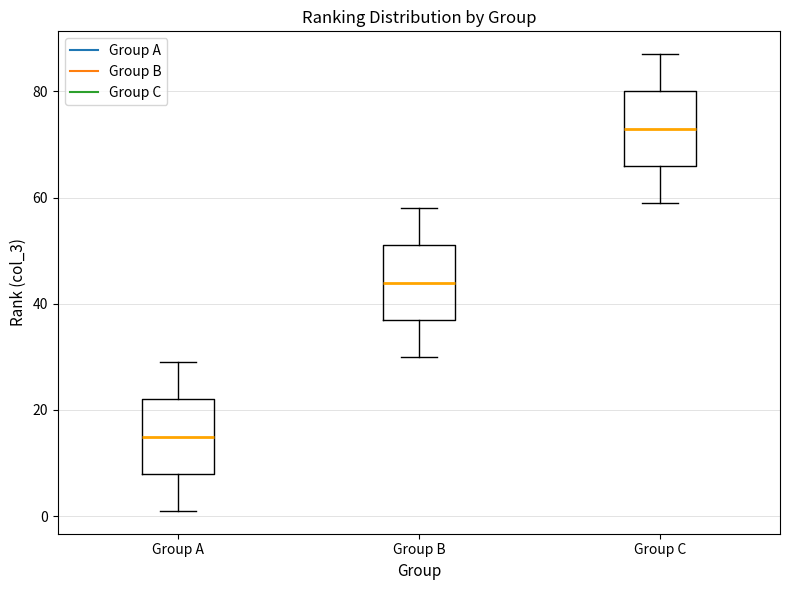

Reading left to right, transcribe this box plot: for each box, give where its median line is, the range the box spans, and where its two whiskers end, as read against the y-axis. The values are not printed on the chart, so give them approximately, as read against the axis.

Group A: median 16, box 8 to 22, whiskers 2 to 30
Group B: median 44, box 38 to 52, whiskers 30 to 58
Group C: median 74, box 66 to 80, whiskers 60 to 88